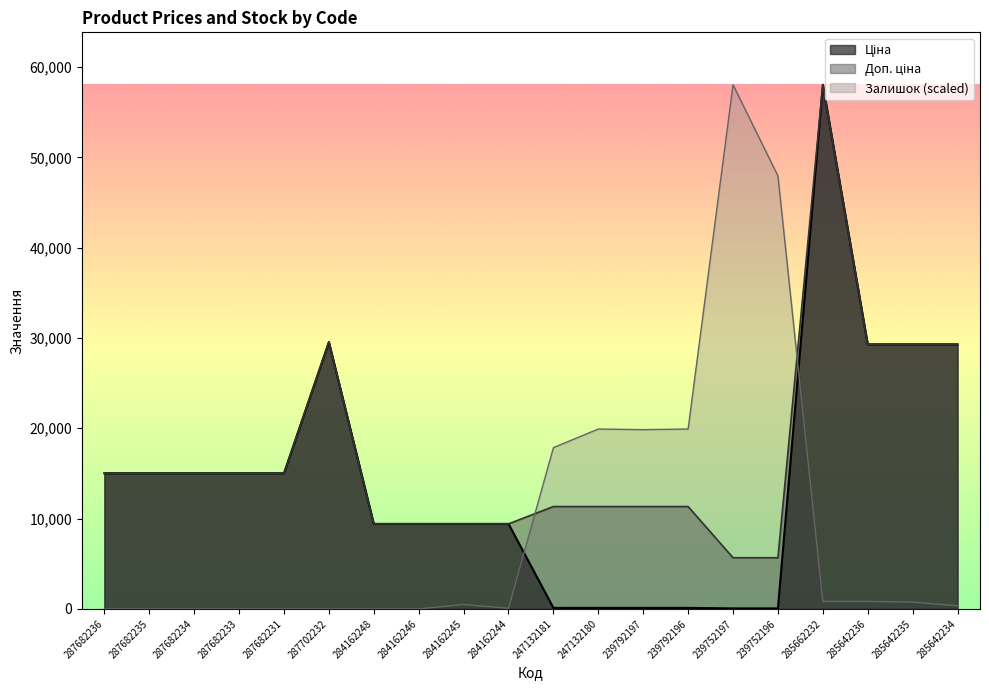

List the series in order of their overall mean, highest first.

Доп. ціна, Ціна, Залишок